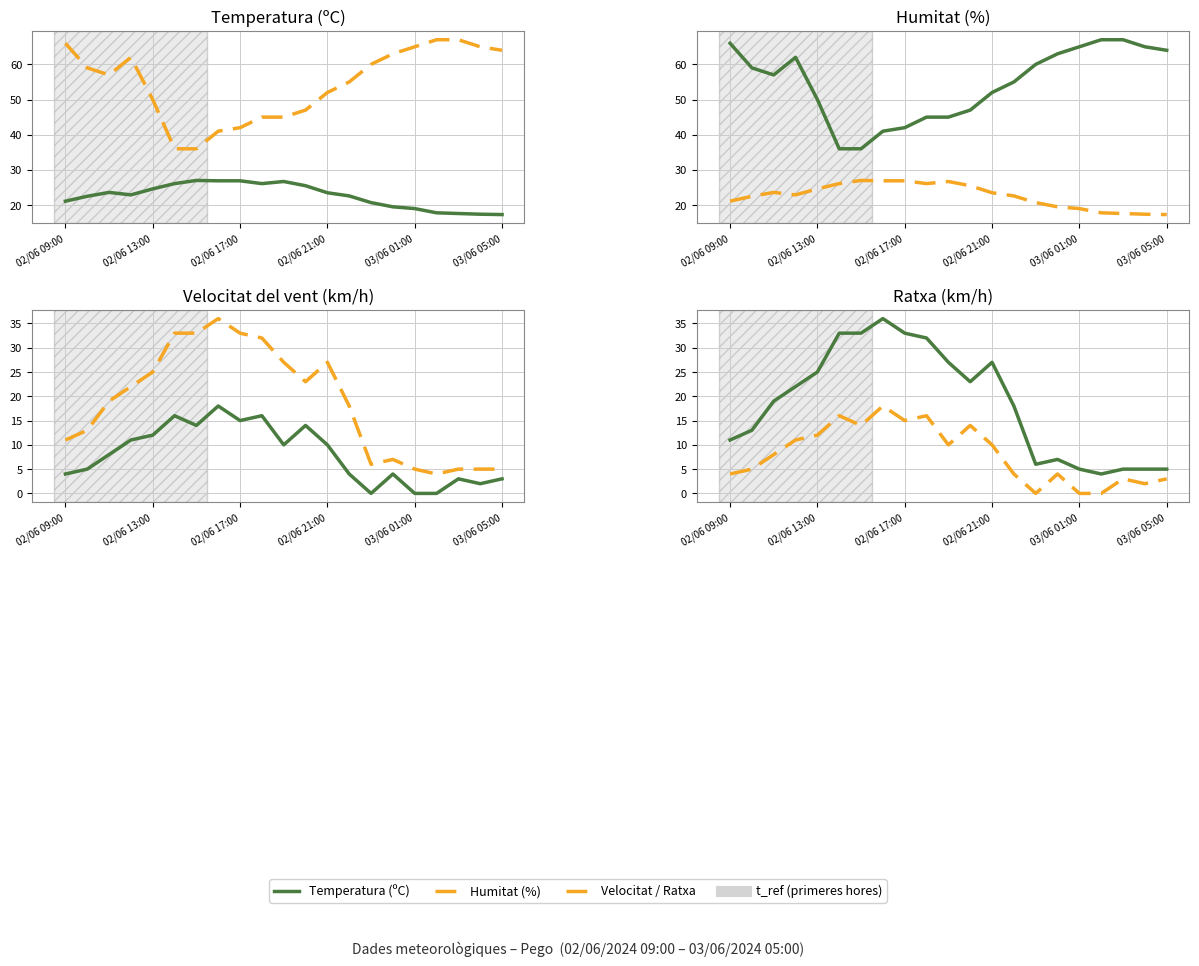

What is the difference between the maximum and minimum values in the Ratxa (km/h) series?

32.0